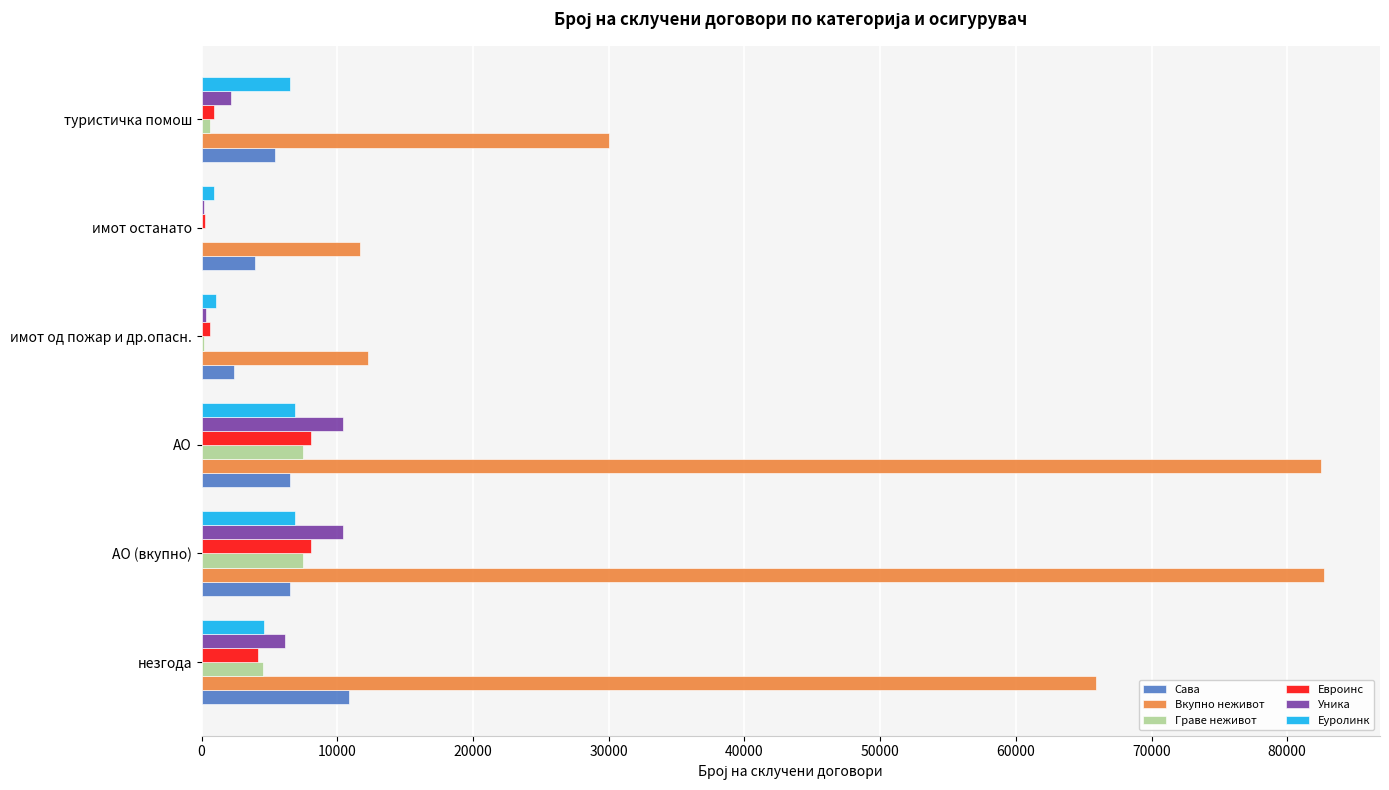

True or false: Вкупно неживот has a value of 136881 at АО.

False